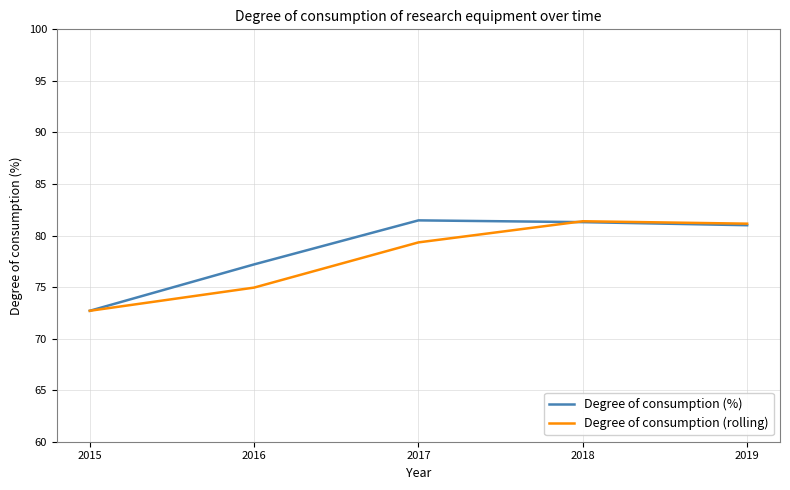

Is the value of Degree of consumption (%) at 2015 greater than the value of Degree of consumption (rolling) at 2017?

No